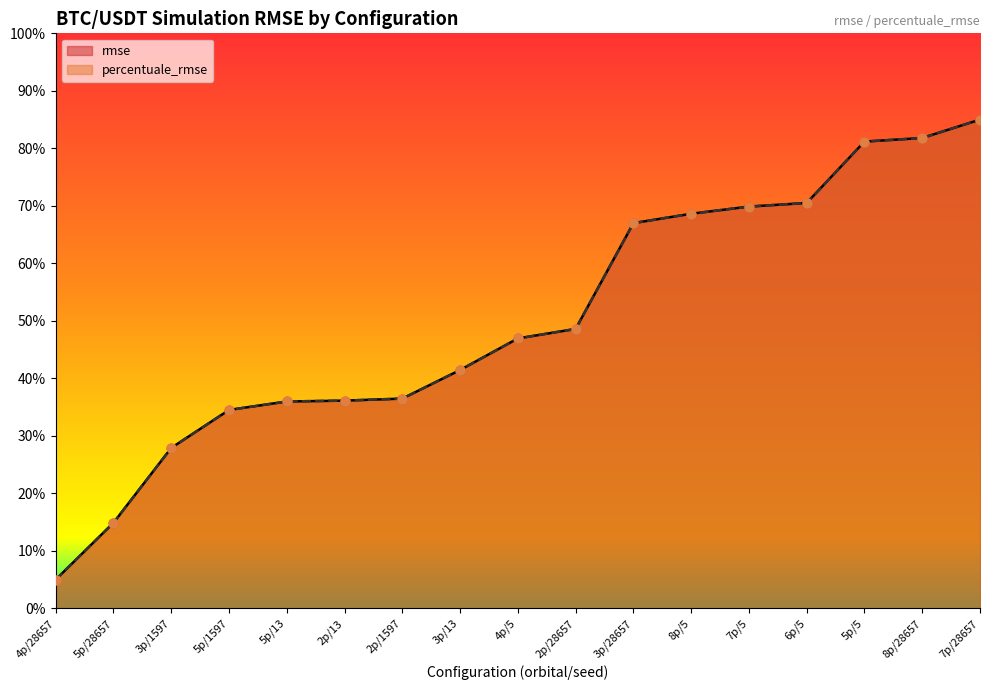

What is the total value across all series at 7p/5?

1.4